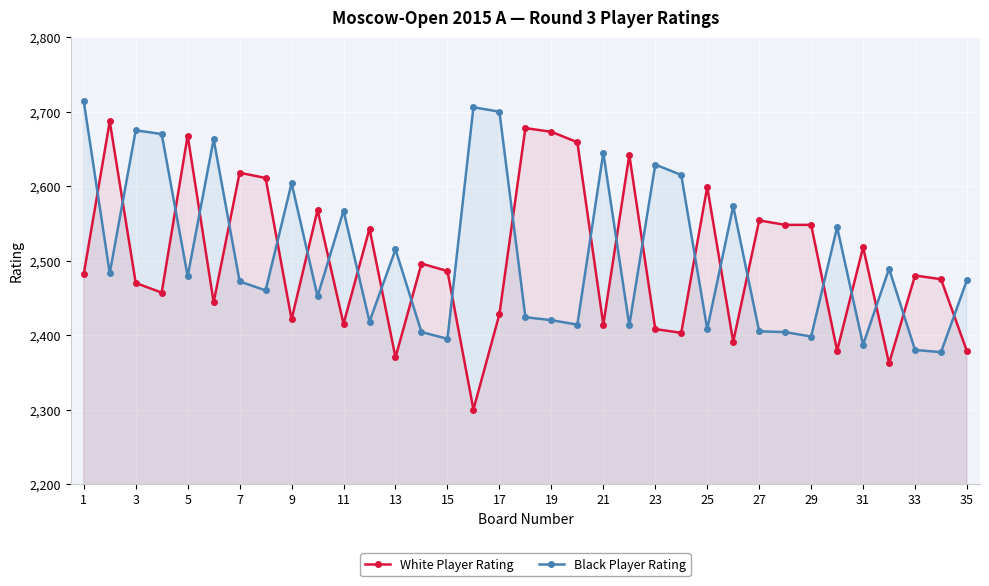

At which category is the sum across all series the highest?

1